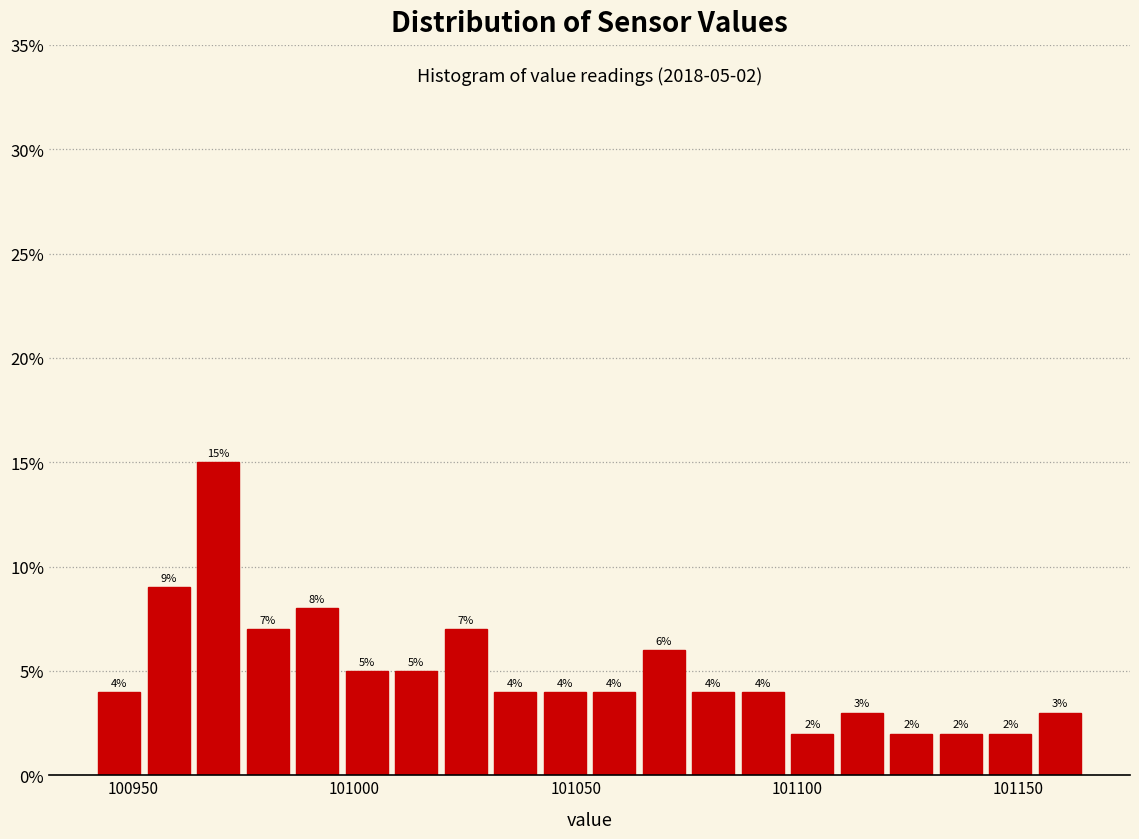

Around what value on the x-axis is the tallest bar? Give the approximate position of its centre, as read against the axis.

100970